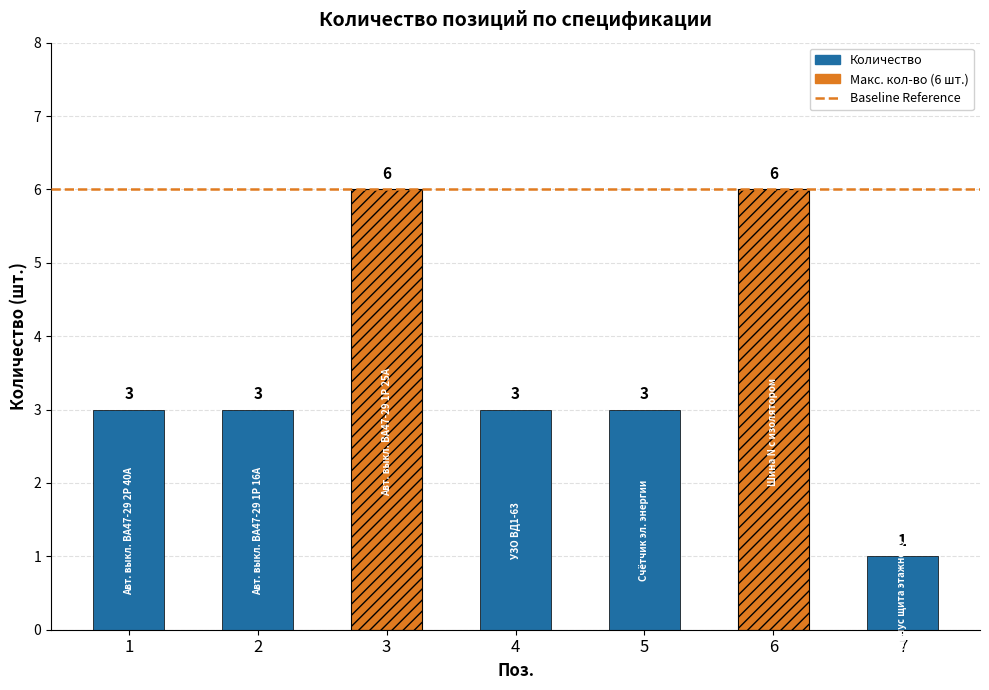

What is the greatest value displayed?

6